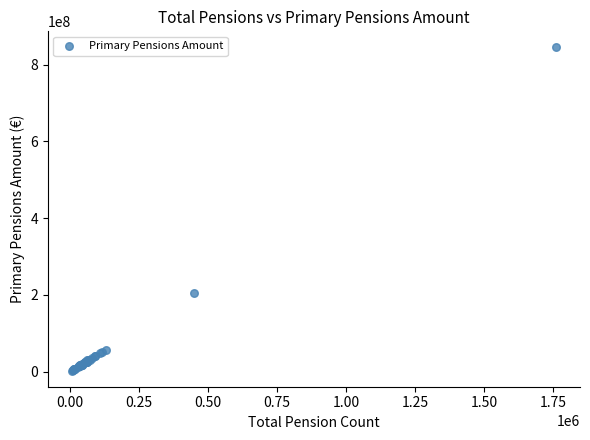

What Y value in the scatter plot is closest to 423657287?

204771541.9